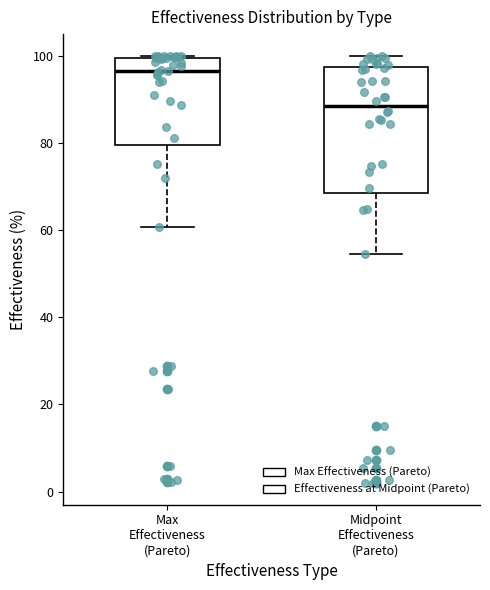

Where does the median line of the box for Midpoint Effectiveness (Pareto) sit on the y-axis? The values are not printed on the chart, so give them approximately, as read against the axis.

88